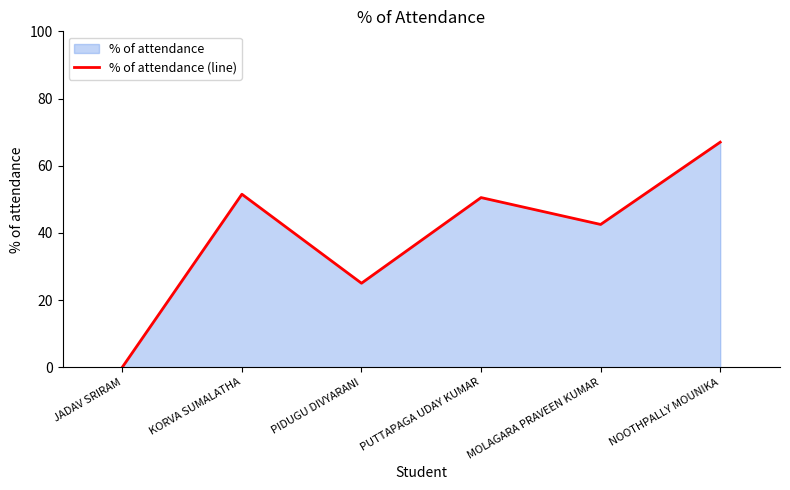

How many lines are shown in the chart?

1